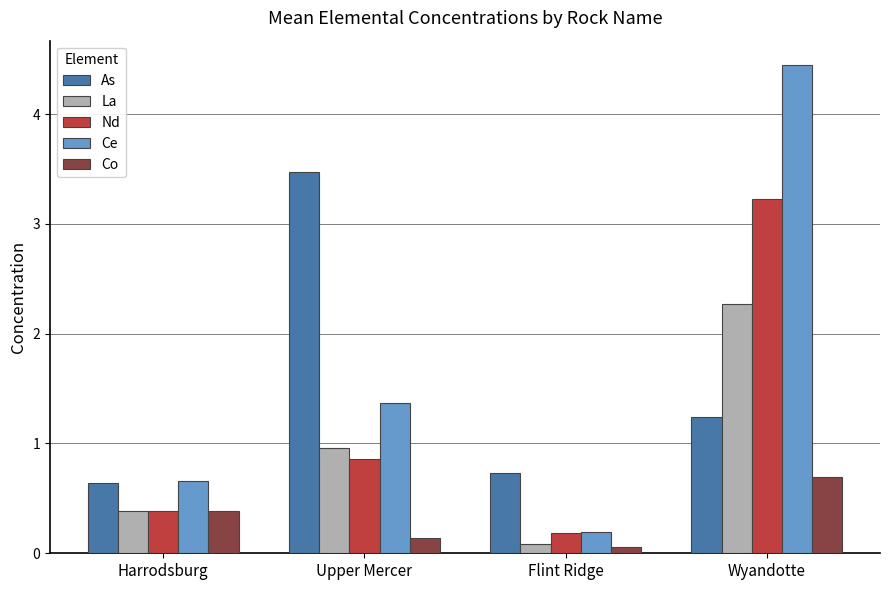

Which series changed the most between Flint Ridge and Wyandotte?

Ce